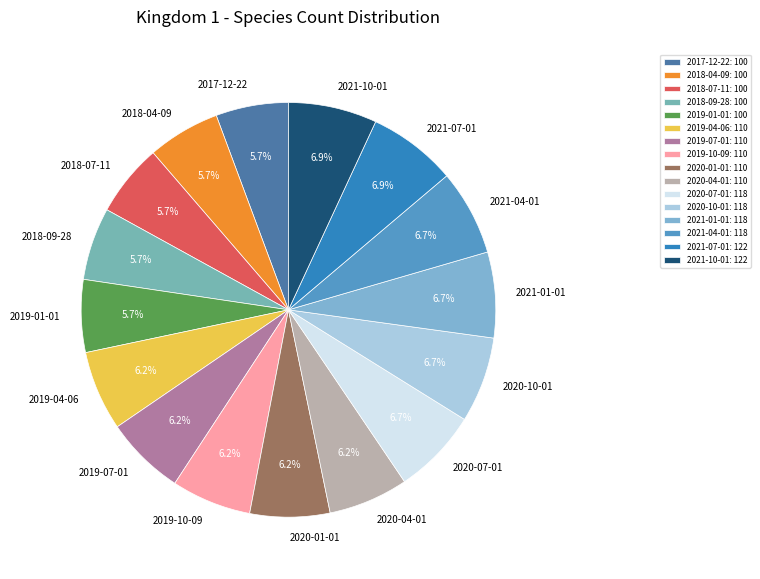

True or false: 2018-09-28 accounts for 1% of the total.

False